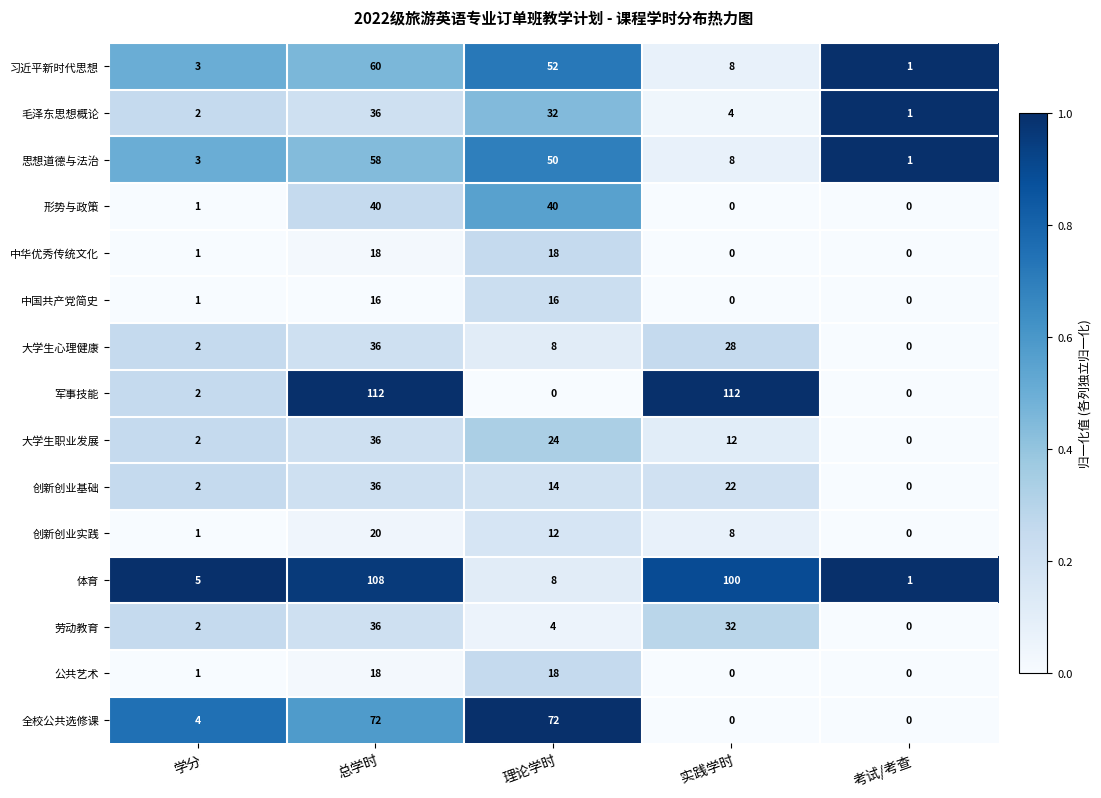

Between 总学时 and 考试/考查, which series saw the biggest shift?

军事技能